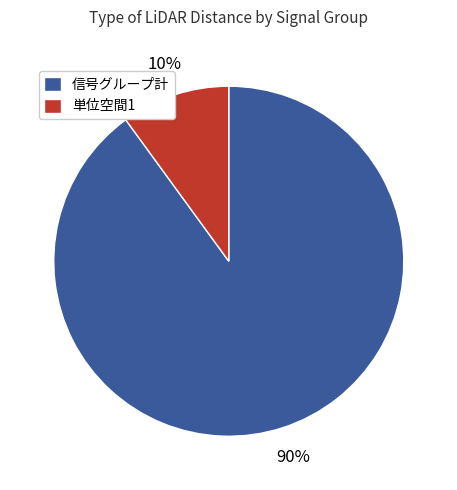

Rank the categories by value from highest to lowest.

信号グループ計, 単位空間1